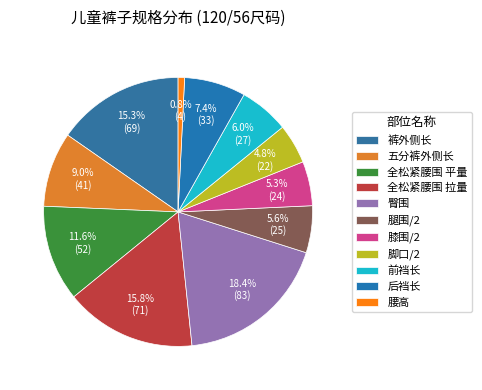

Is it true that 臀围 is 33% of the pie?

False